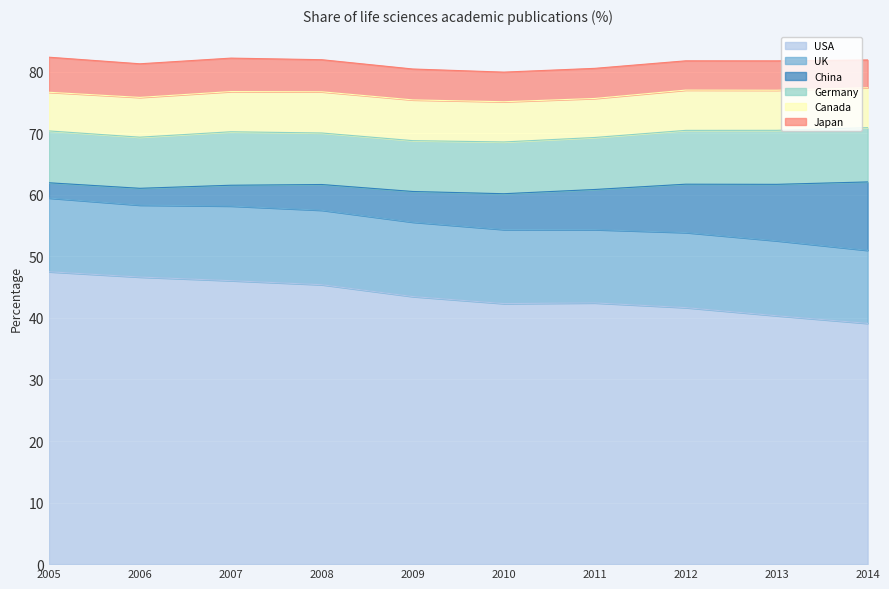

Which category has the highest value across all series?

2005